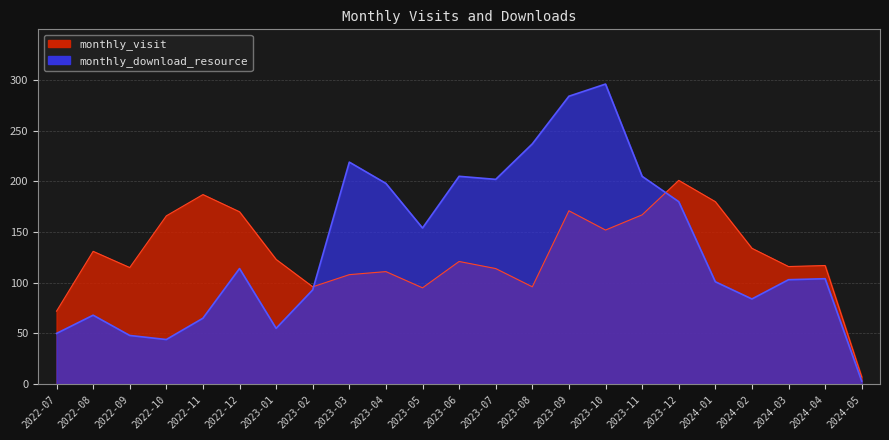

Does the chart display data point markers on the line(s)?

No